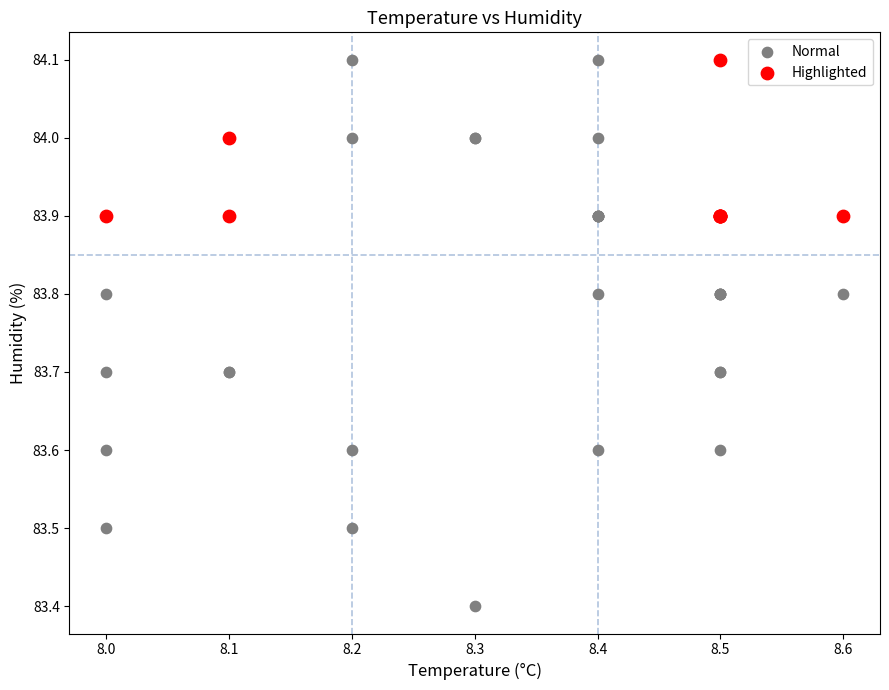

What are all the series names shown in the legend?

Normal, Highlighted